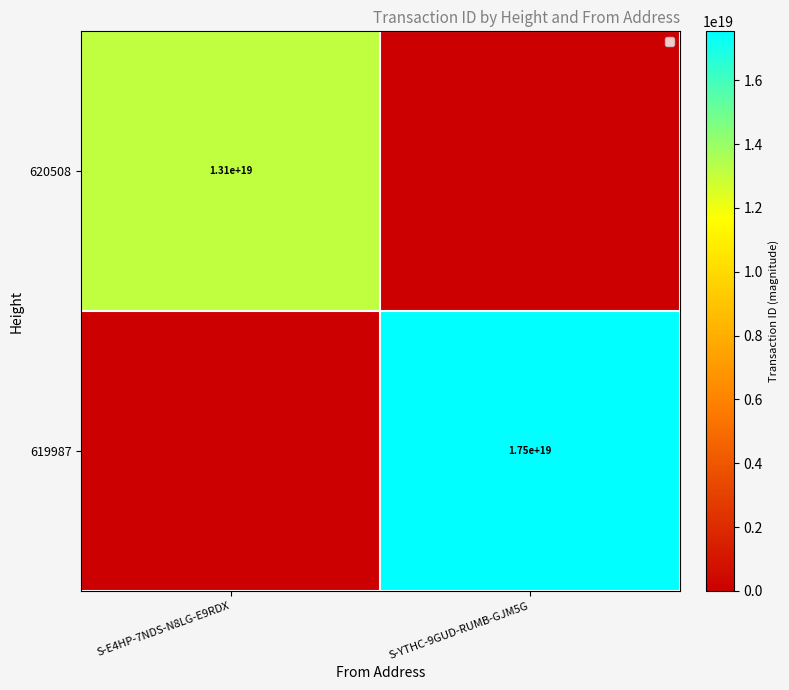

The 620508 series shows 13100000000000000000 at S-E4HP-7NDS-N8LG-E9RDX. True or false?

True